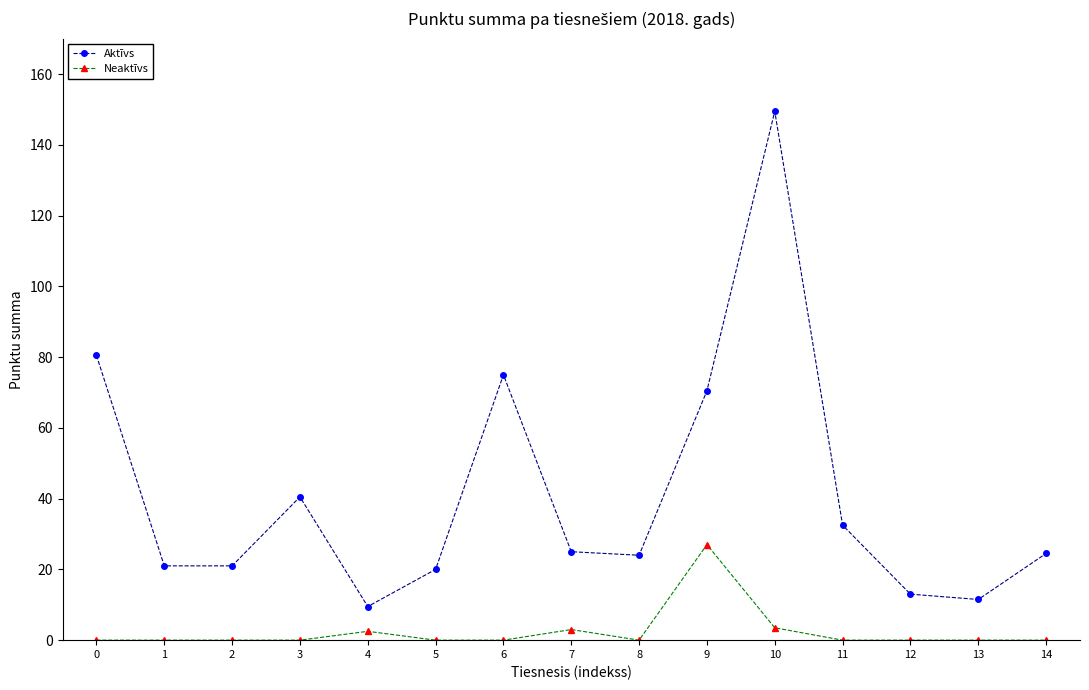

Rank the series at 6 from lowest to highest value.

Neaktīvs, Aktīvs